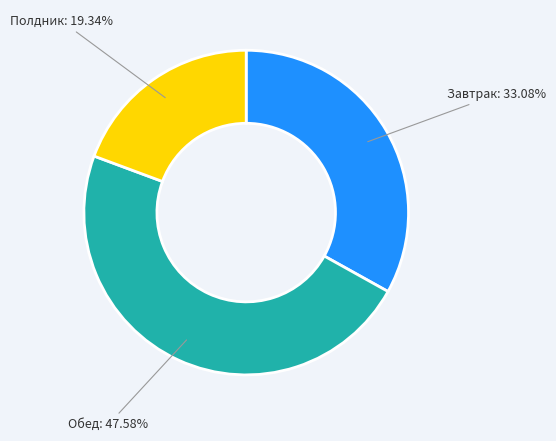

Is there a majority slice in this chart?

No